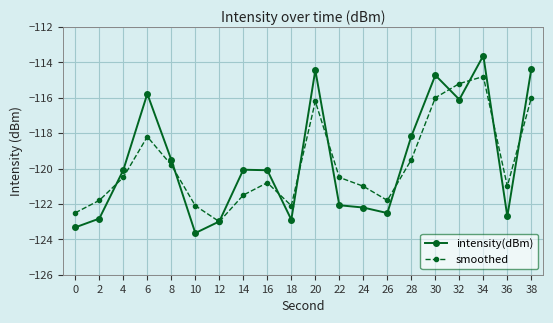

Where does the intensity(dBm) series first go above -120?

6